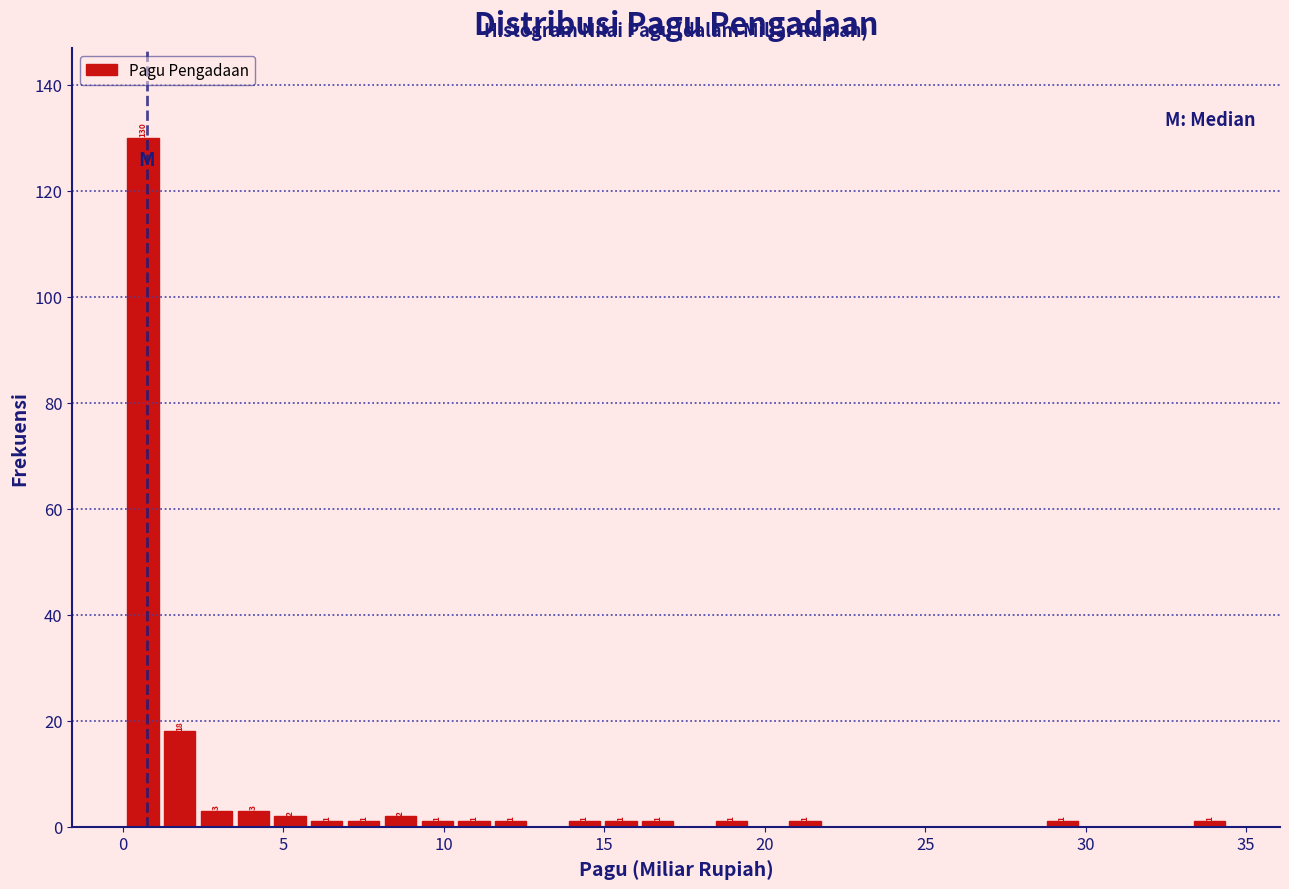

Around what value on the x-axis is the tallest bar? Give the approximate position of its centre, as read against the axis.

0.5